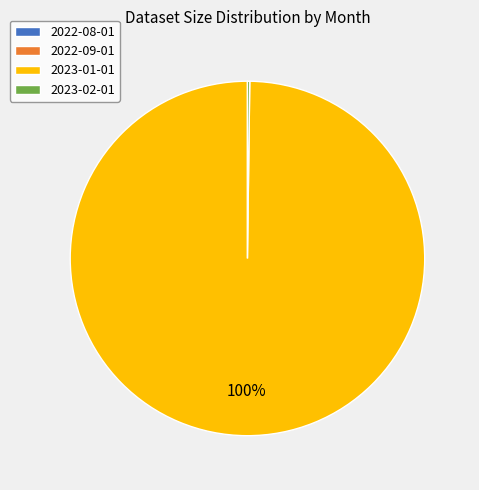

To the nearest percent, what portion does 2023-01-01 represent?

100%